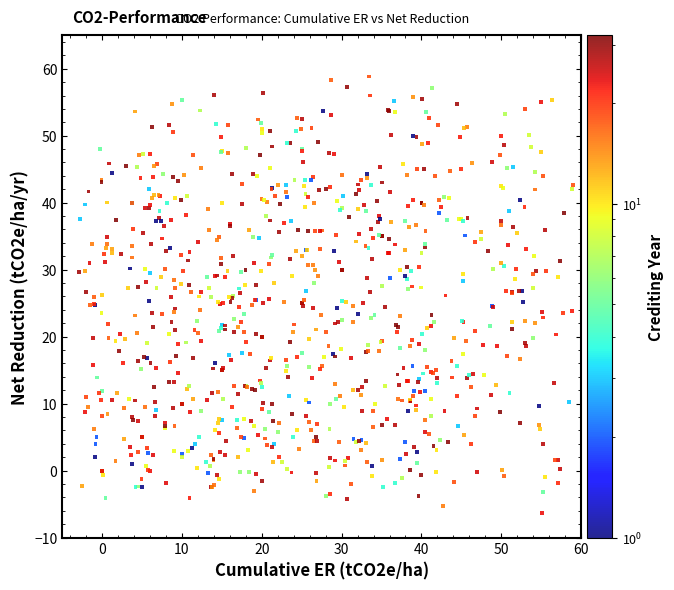

What is the range of Y values (max minus min)?

65.2